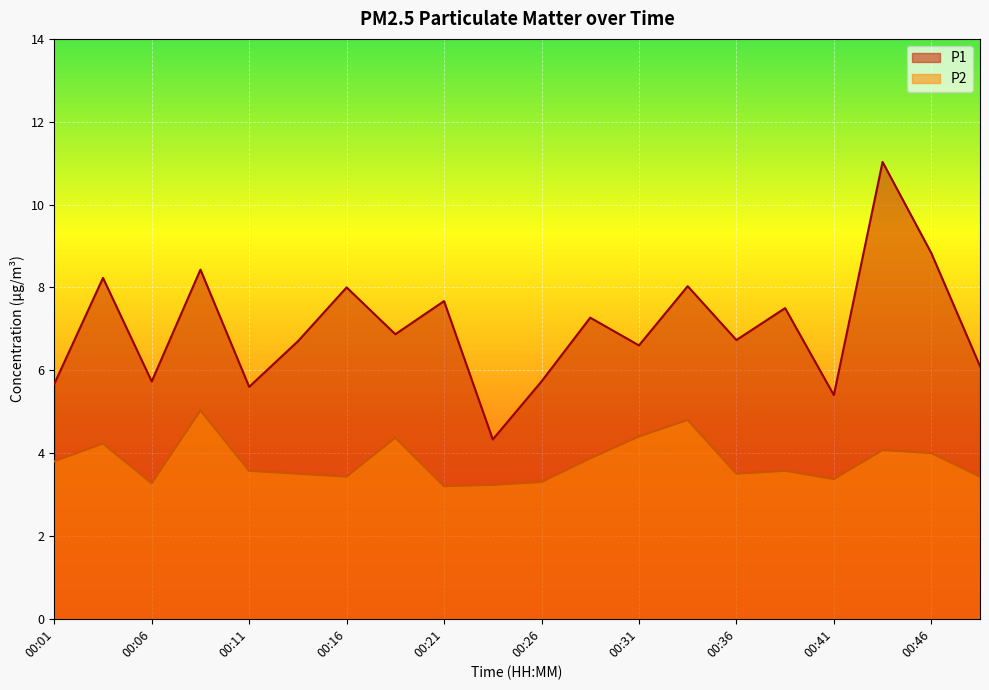

What is the approximate value of P1 at 00:38?

7.5